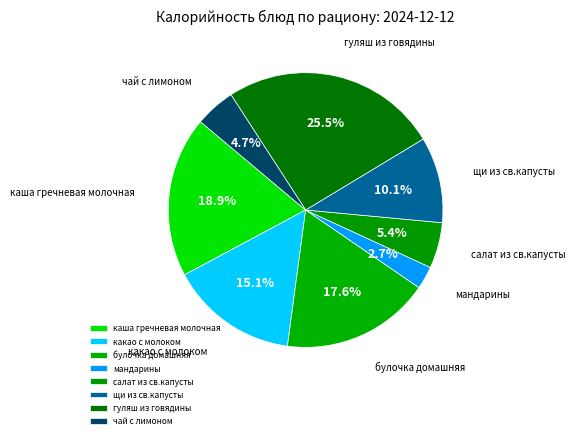

True or false: чай с лимоном accounts for 5% of the total.

True